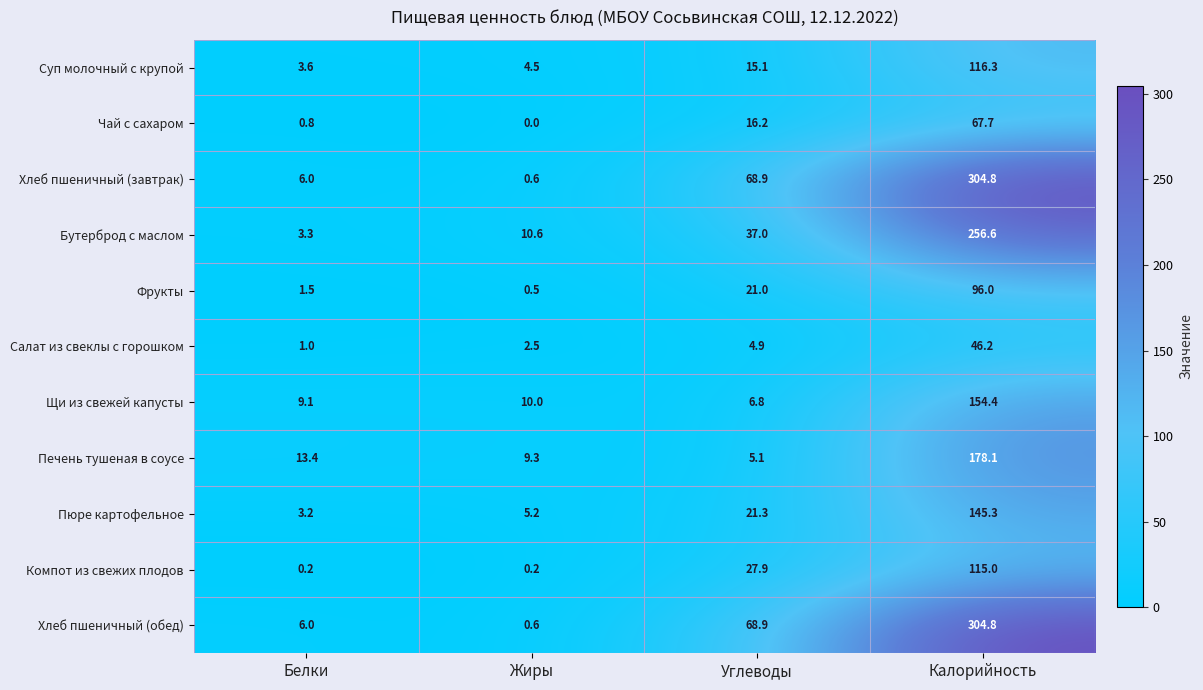

Which category has the lowest value across all series?

Жиры